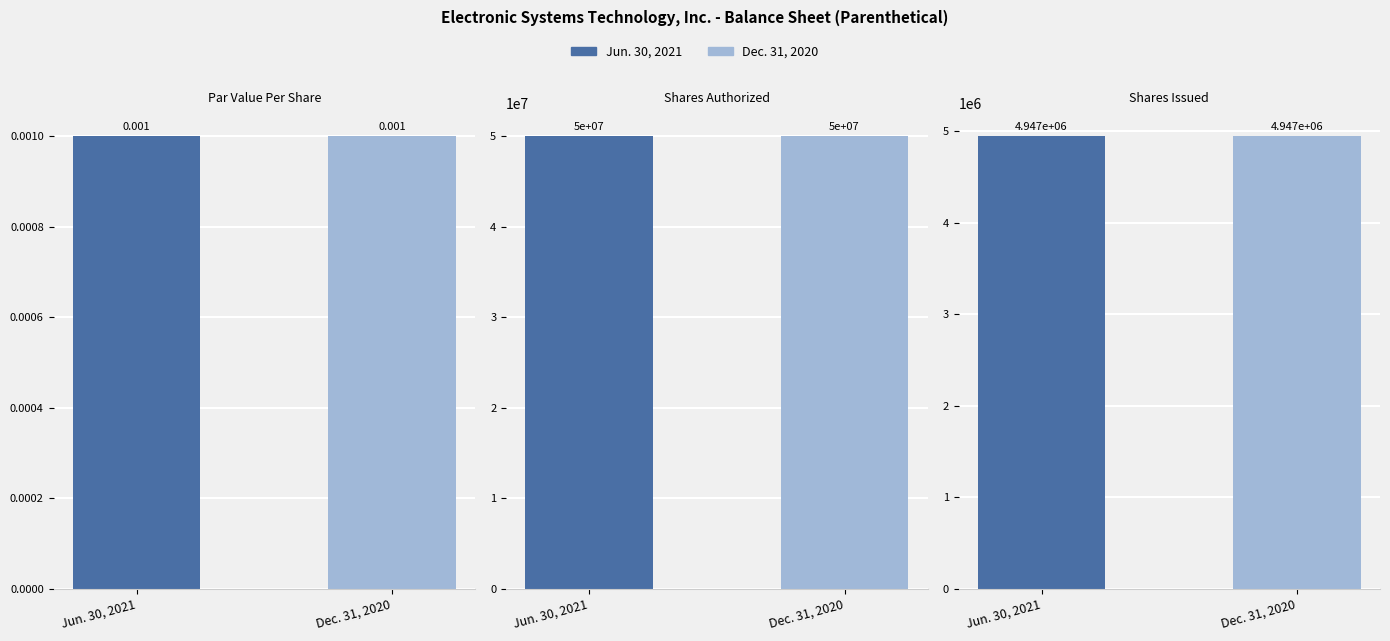

What is the difference between the maximum and minimum values in the Jun. 30, 2021 series?

50000000.0